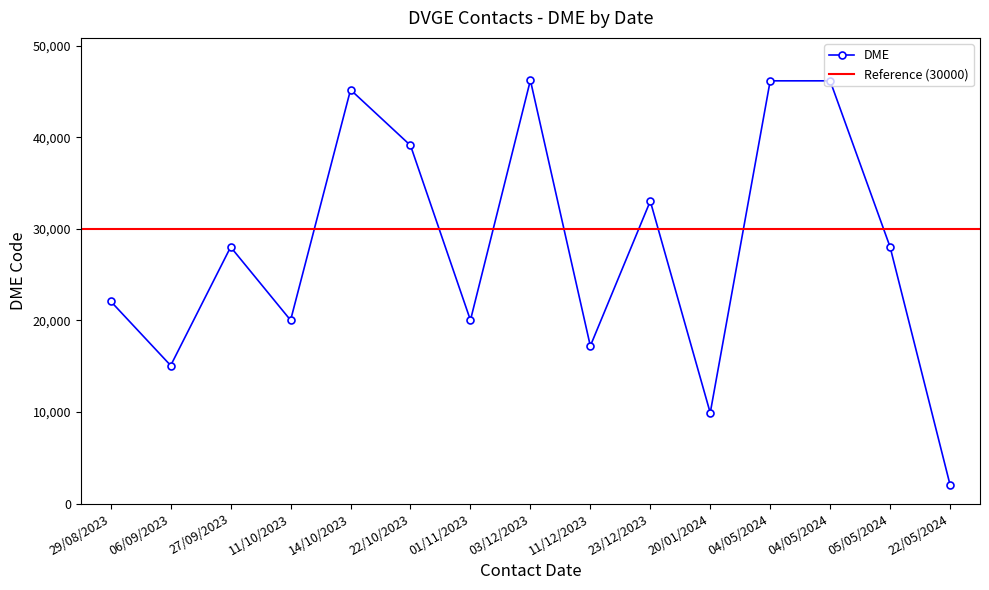

Which category has the highest value across all series?

03/12/2023